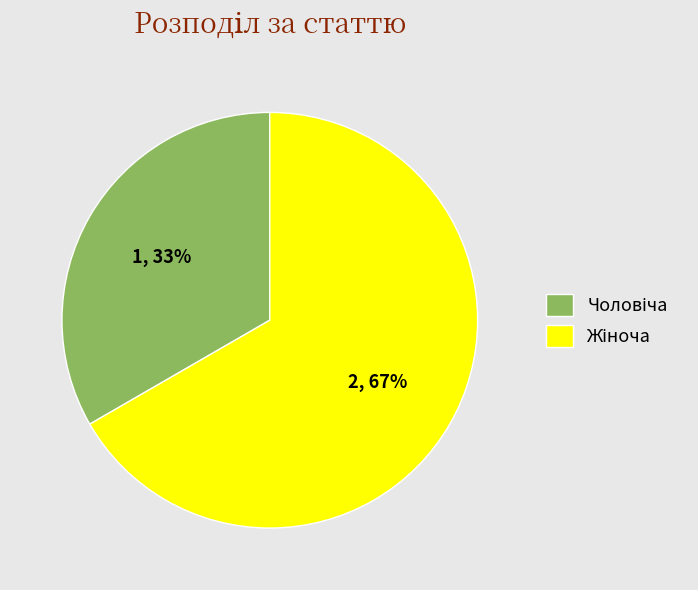

To the nearest percent, what is the average slice percentage?

50%